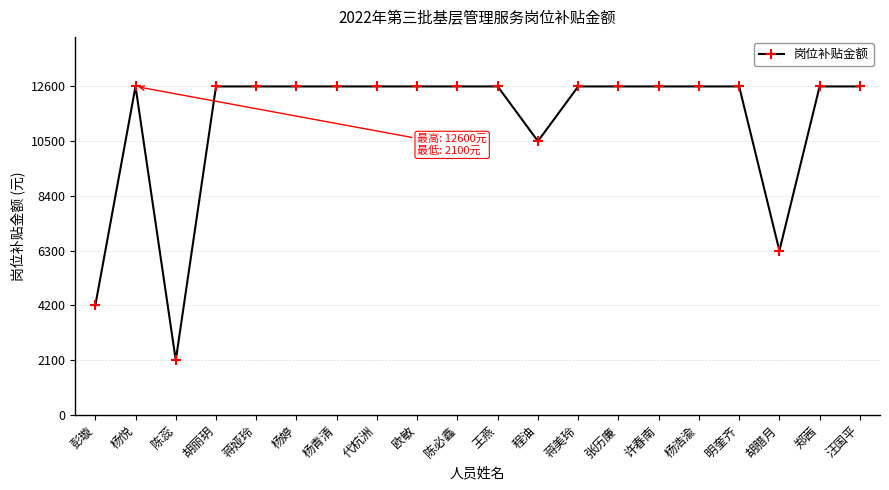

Reading left to right, what are all the values shown in this chart?

彭璇=4200	杨悦=12600	陈蕊=2100	胡丽玥=12600	蒋娅玲=12600	杨婷=12600	杨青清=12600	代杭洲=12600	欧敏=12600	陈必鑫=12600	王燕=12600	程油=10500	蒋美玲=12600	张历廉=12600	许春南=12600	杨浩渝=12600	明奎齐=12600	胡腊月=6300	郑茜=12600	汪国平=12600